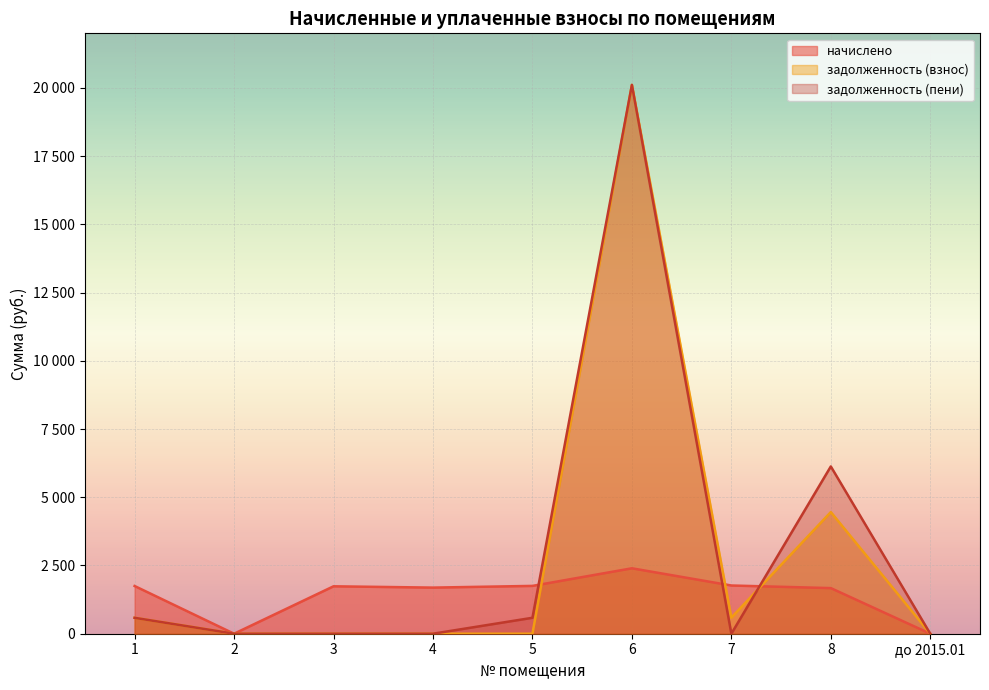

True or false: задолженность (взнос) and задолженность (пени) intersect in this chart.

True